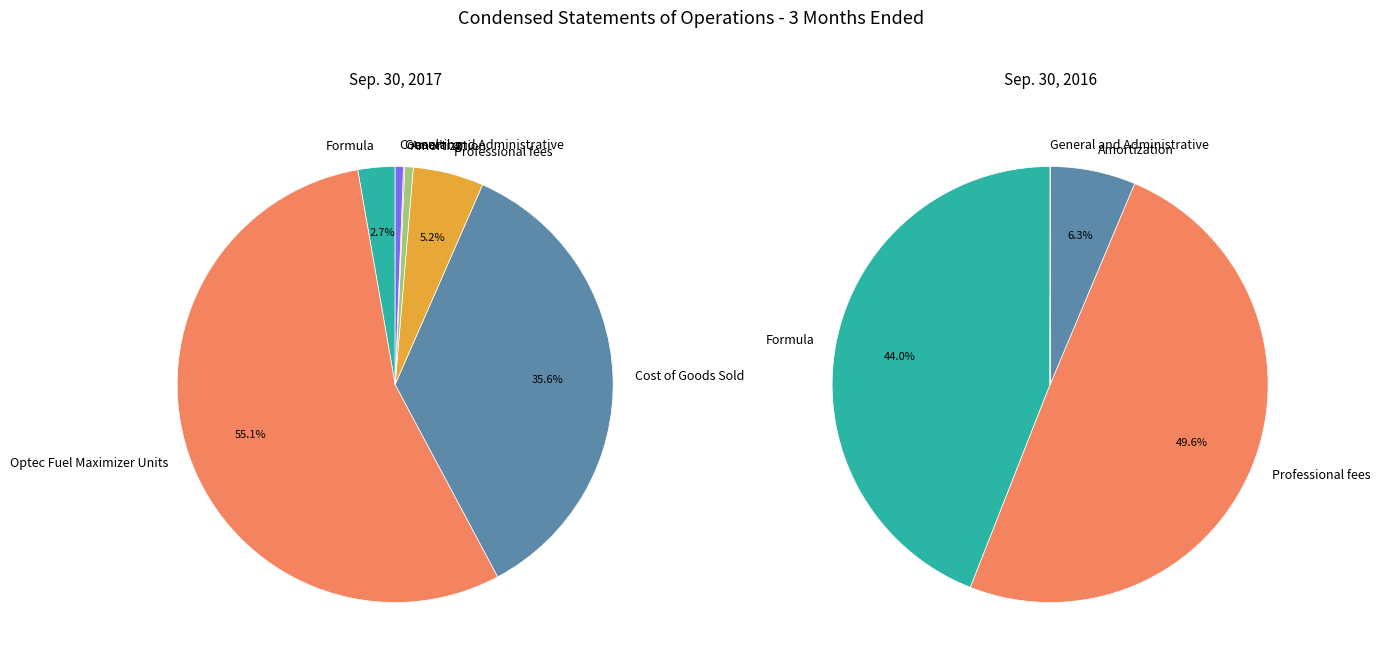

How much of the chart is everything except Formula?

97.3%